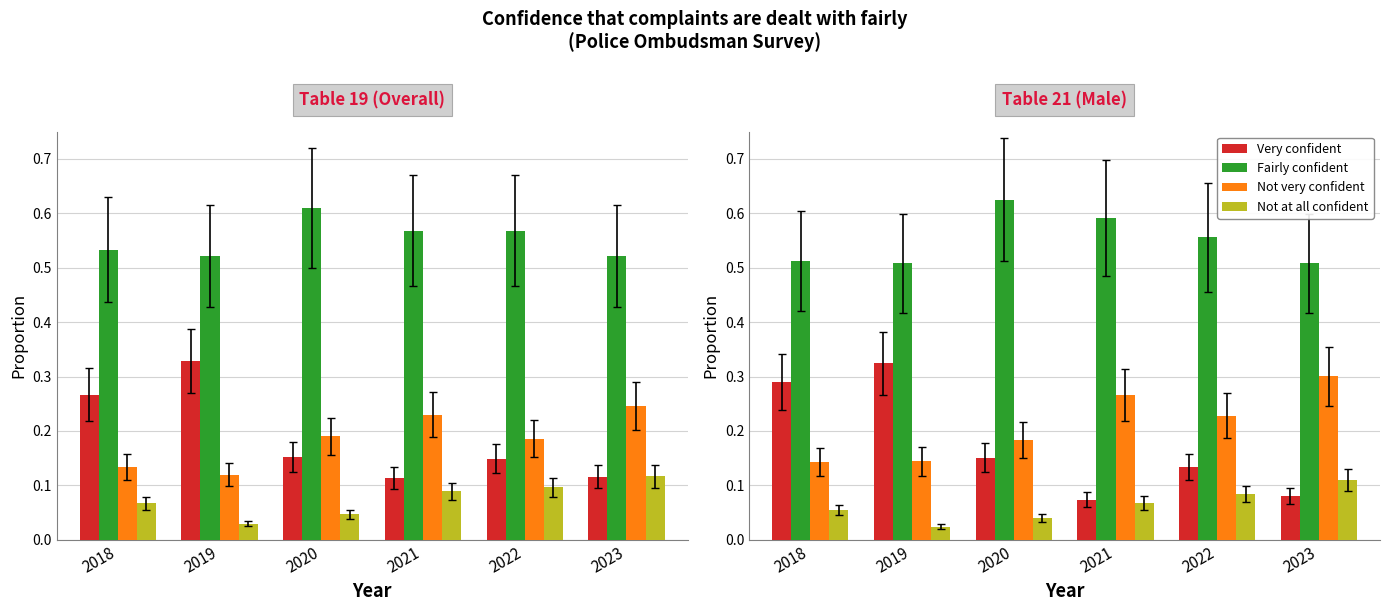

What is the difference between the highest and lowest values at 2018?

0.5